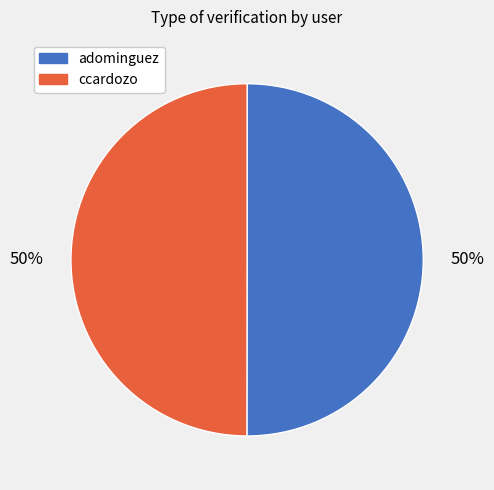

Combined, do ccardozo and adominguez account for over 50%?

Yes